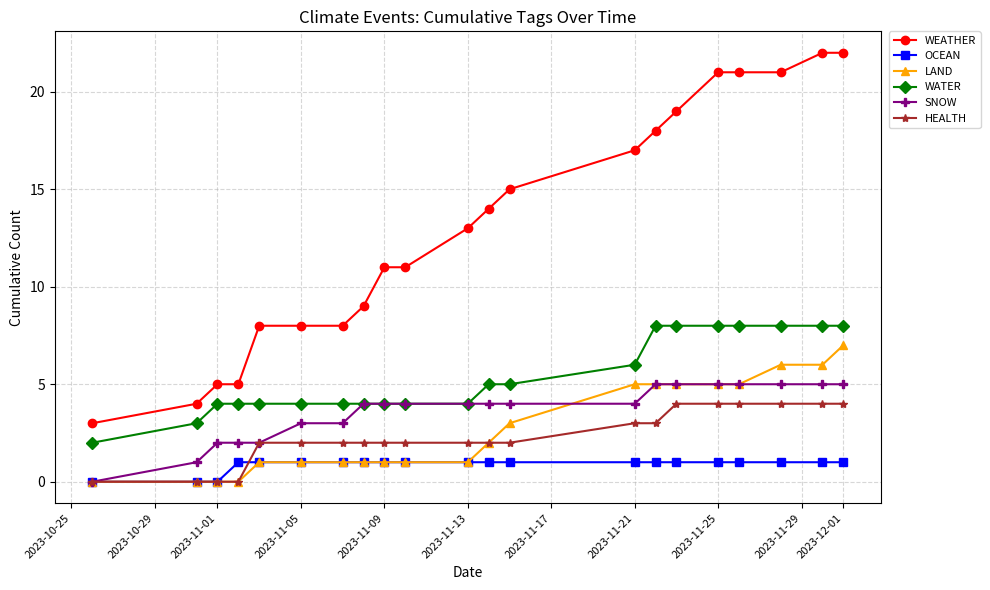

Count the number of categories in the chart.

21